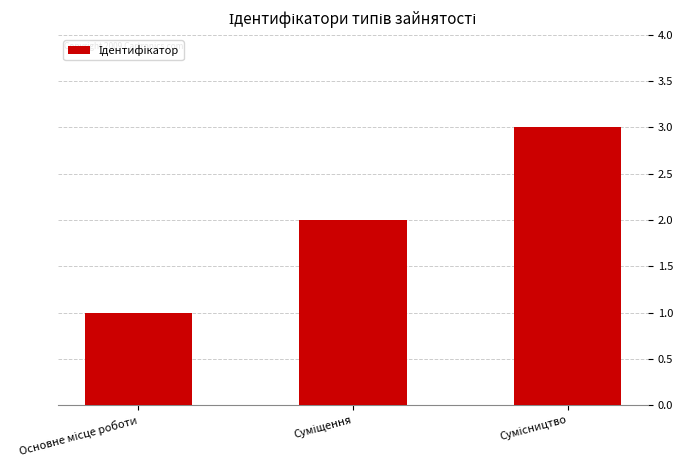

What is the greatest value displayed?

3